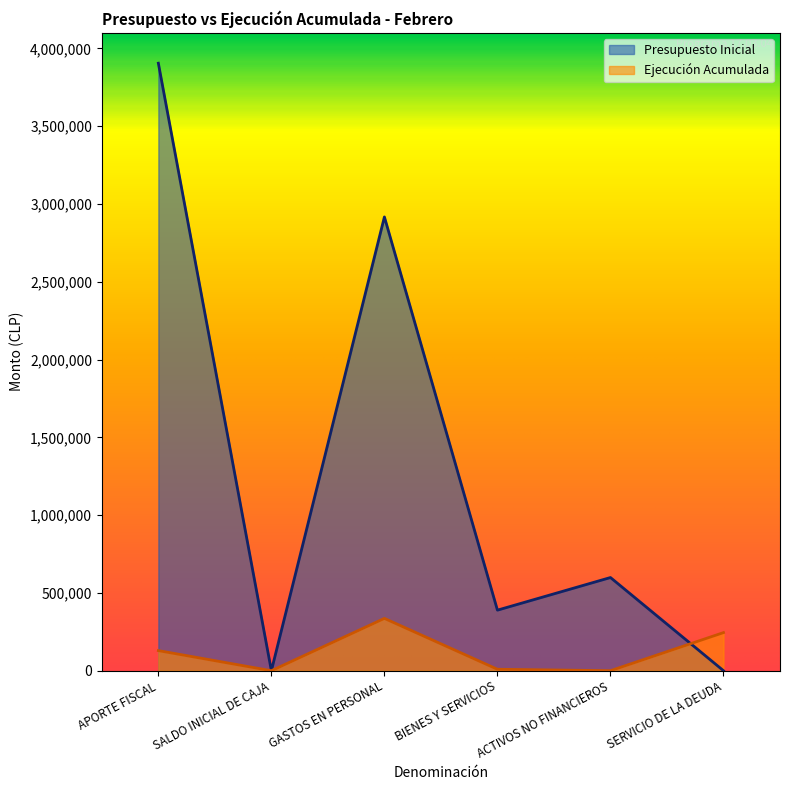

What are all the series names shown in the legend?

Presupuesto Inicial, Ejecución Acumulada